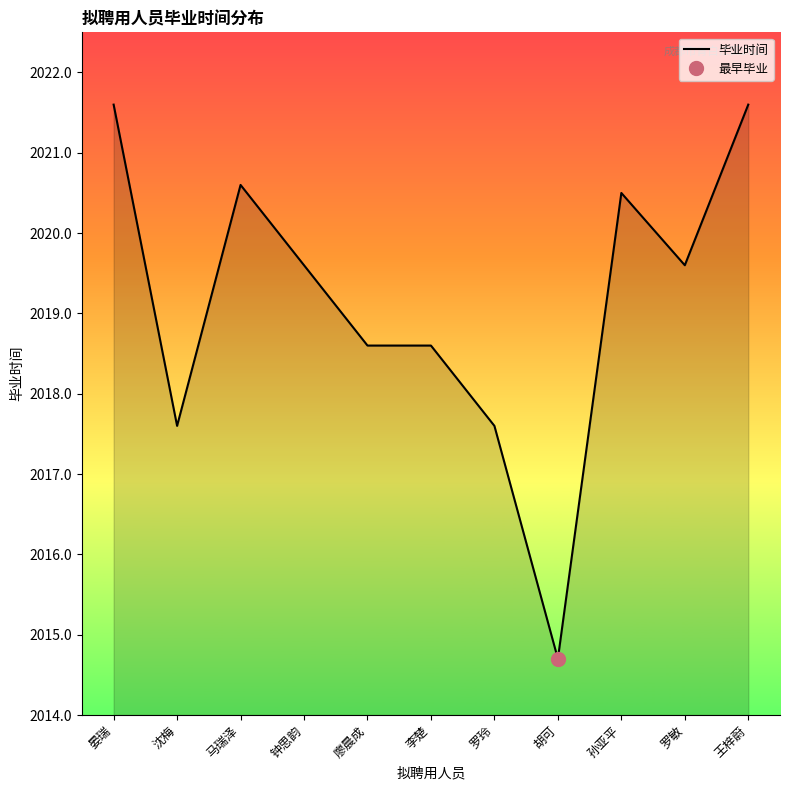

Does the chart have visible grid lines?

No